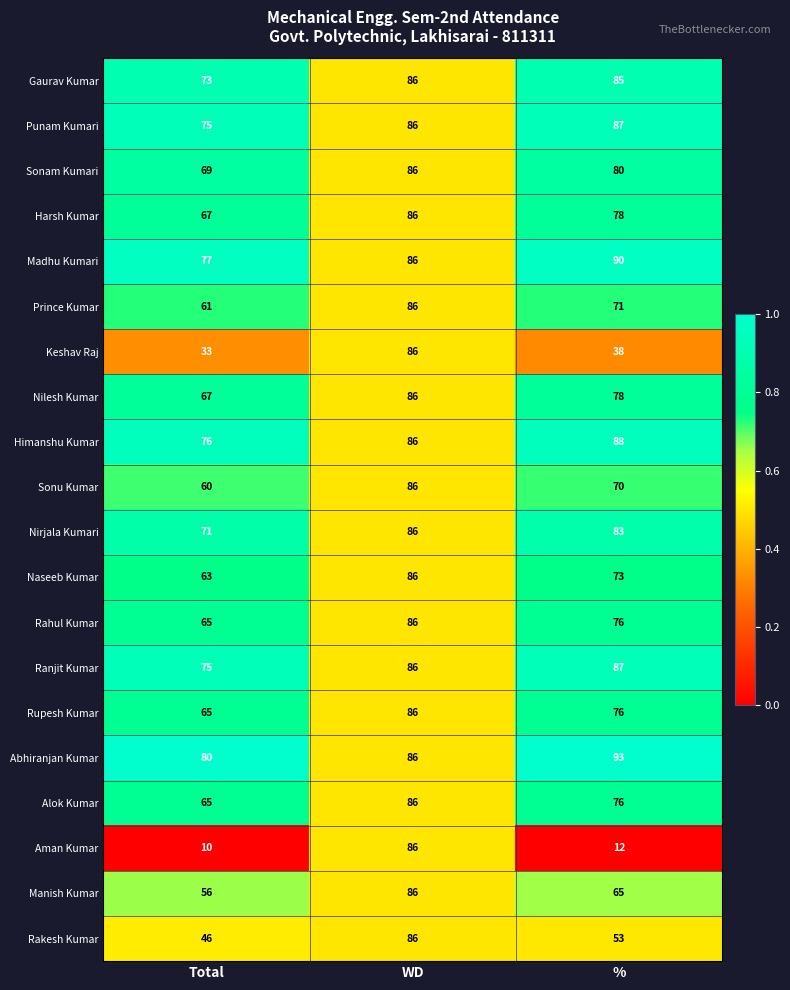

Rank the categories by Nilesh Kumar value from highest to lowest.

WD, %, Total